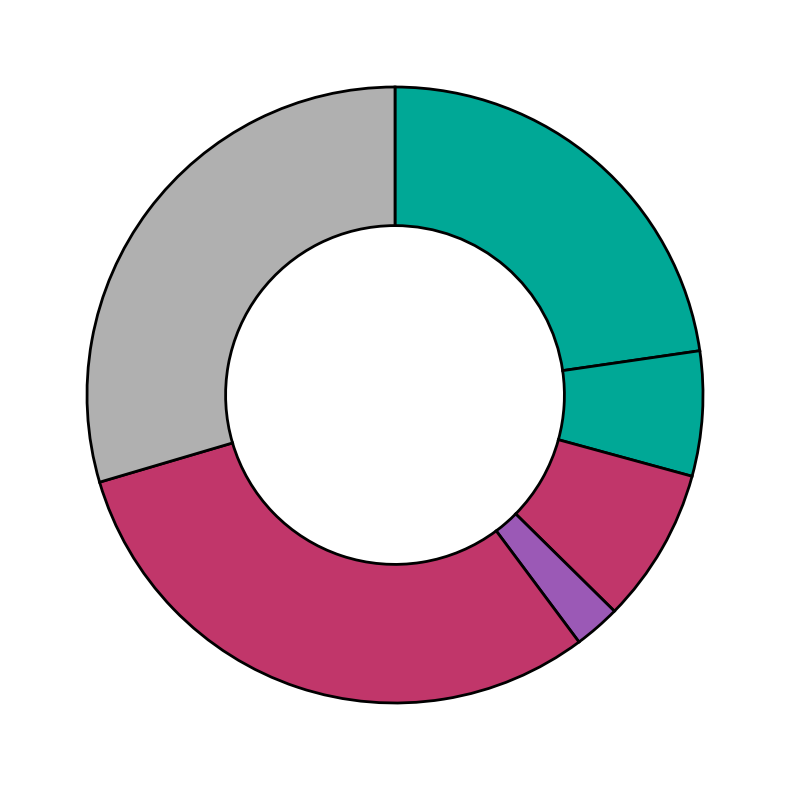

Count the number of slices in the pie.

6